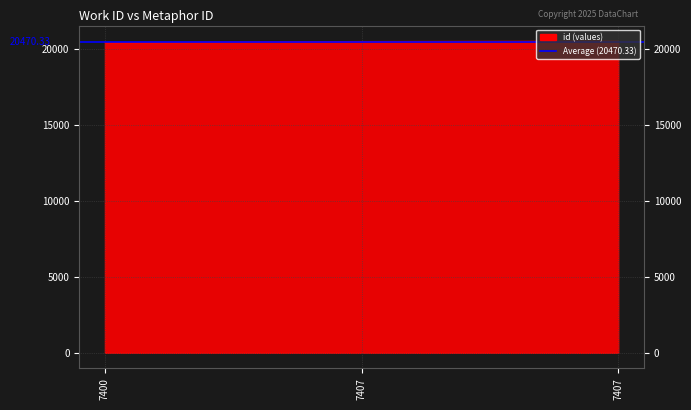

How many values are between 20418 and 20508?

3